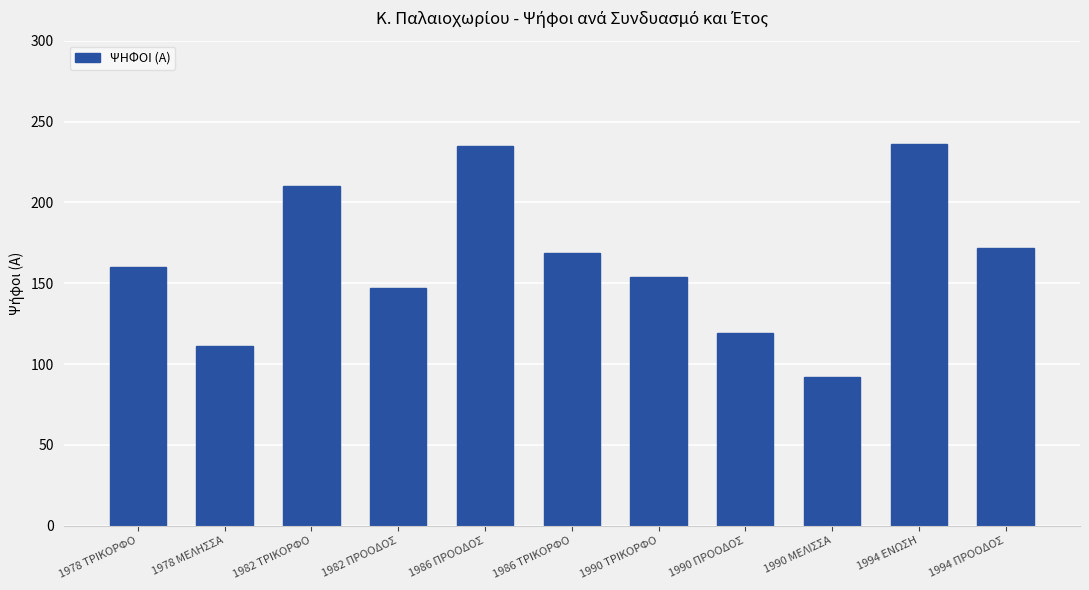

What is the label of the 3rd bar from the right?

1990 ΜΕΛΙΣΣΑ